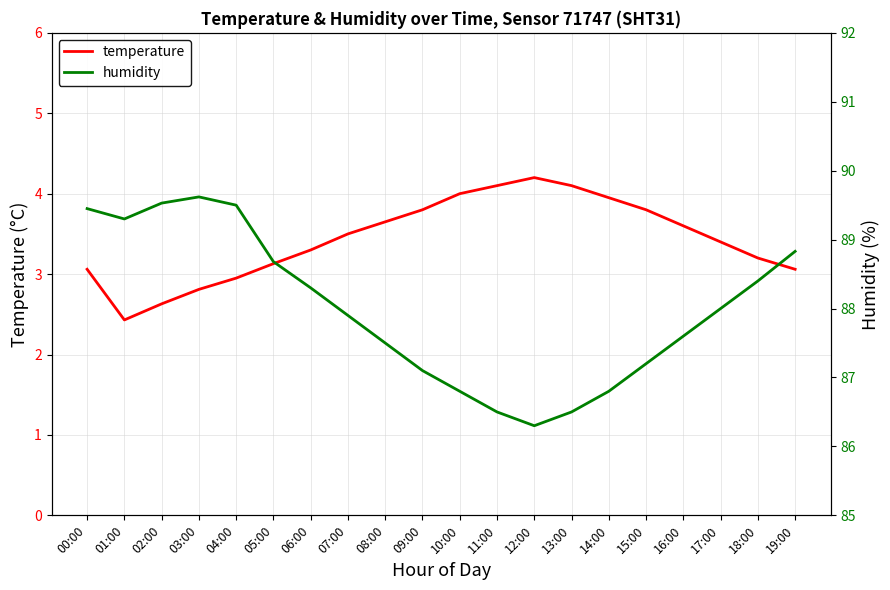

What is the label of the 3rd point from the right?

17:00